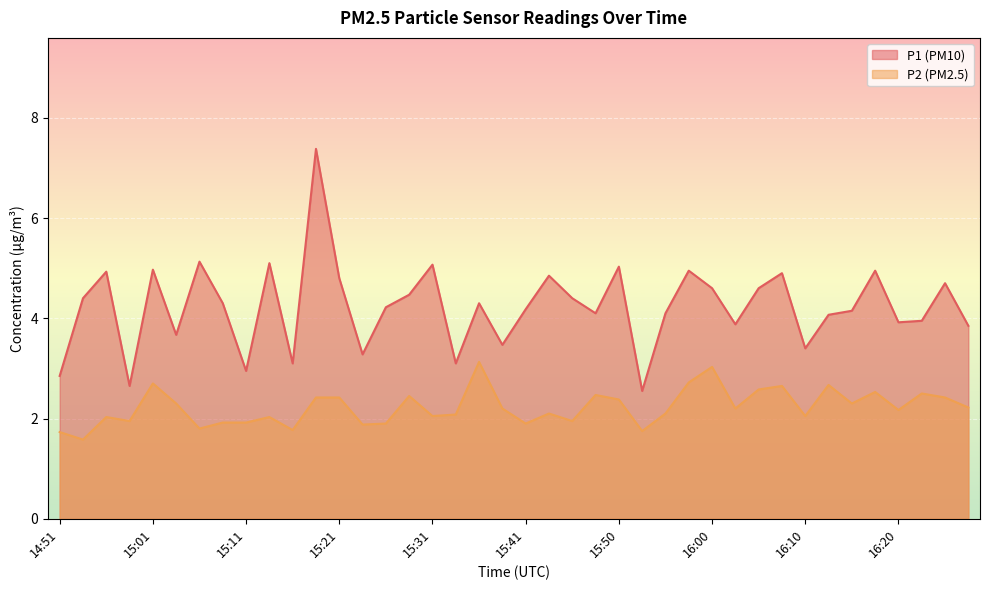

At which category is the sum across all series the highest?

15:18